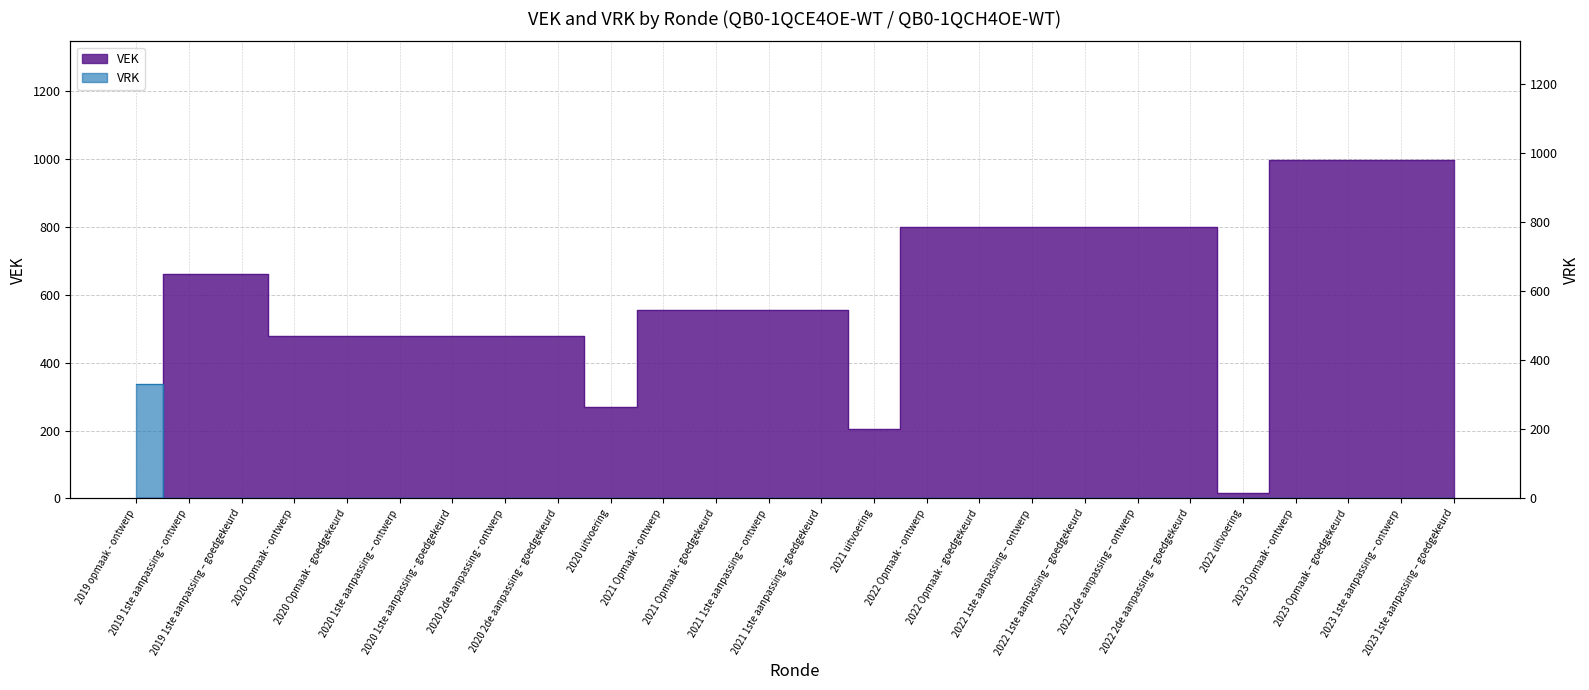

In VEK, how many points are lower than both neighbors (excluding endpoints)?

3